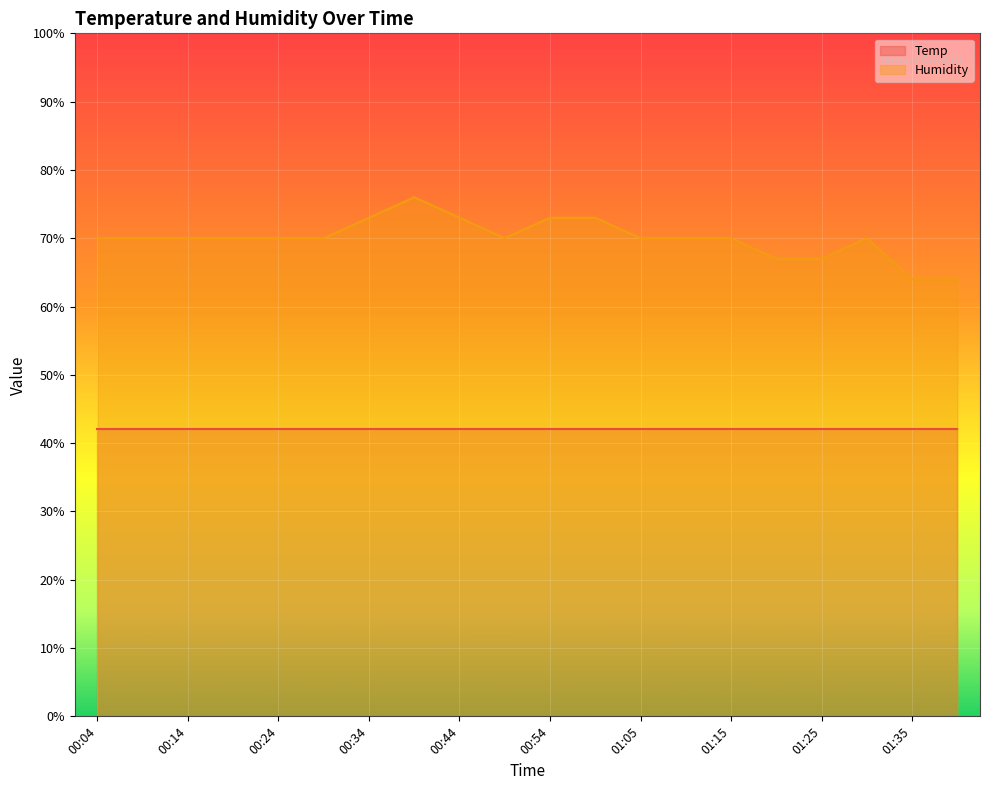

The value at 00:49 is 70.0. True or false?

True